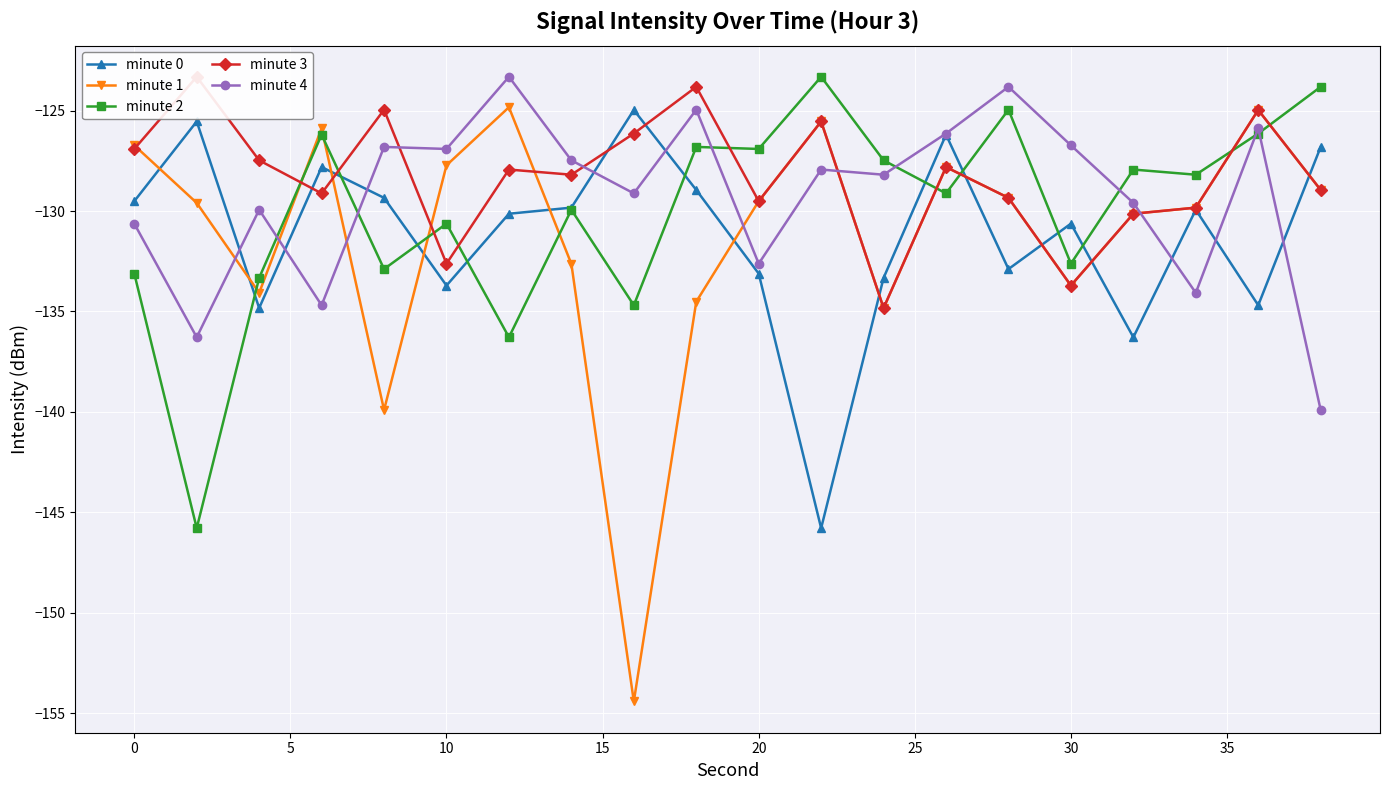

How many lines are shown in the chart?

5